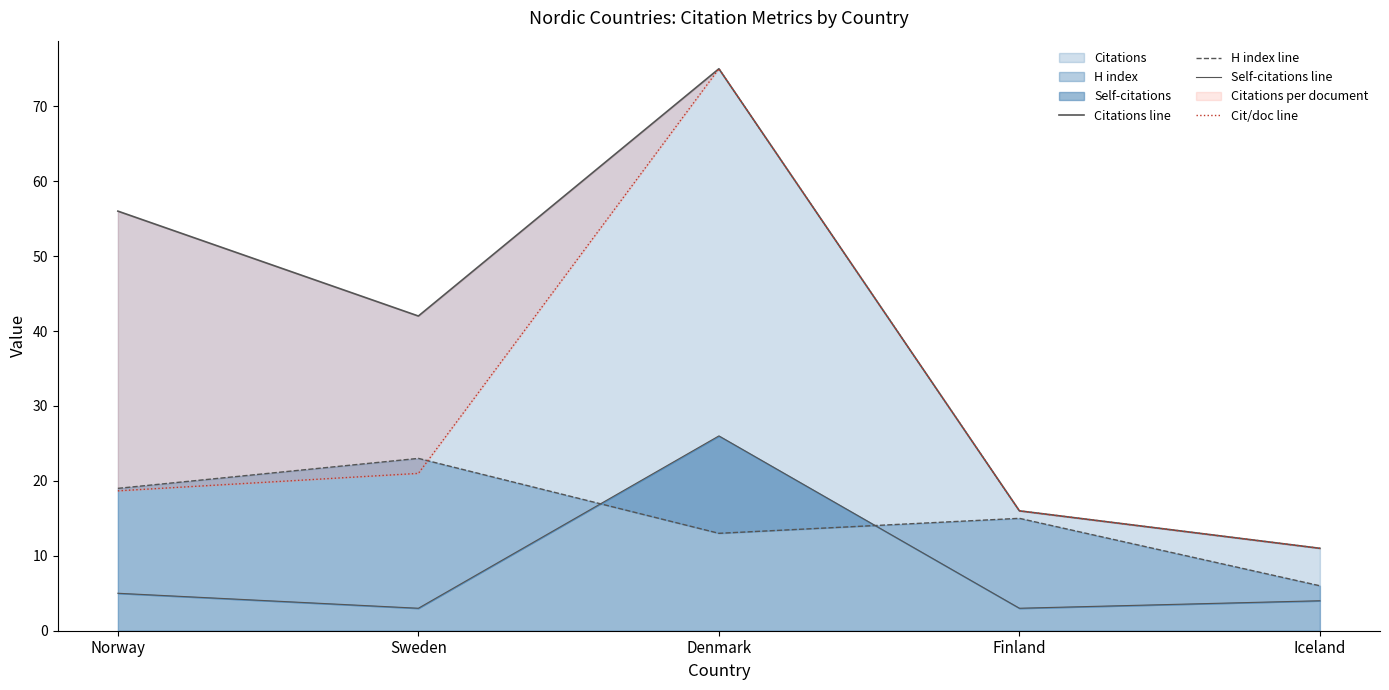

Between Iceland and Finland, which is larger?

Finland